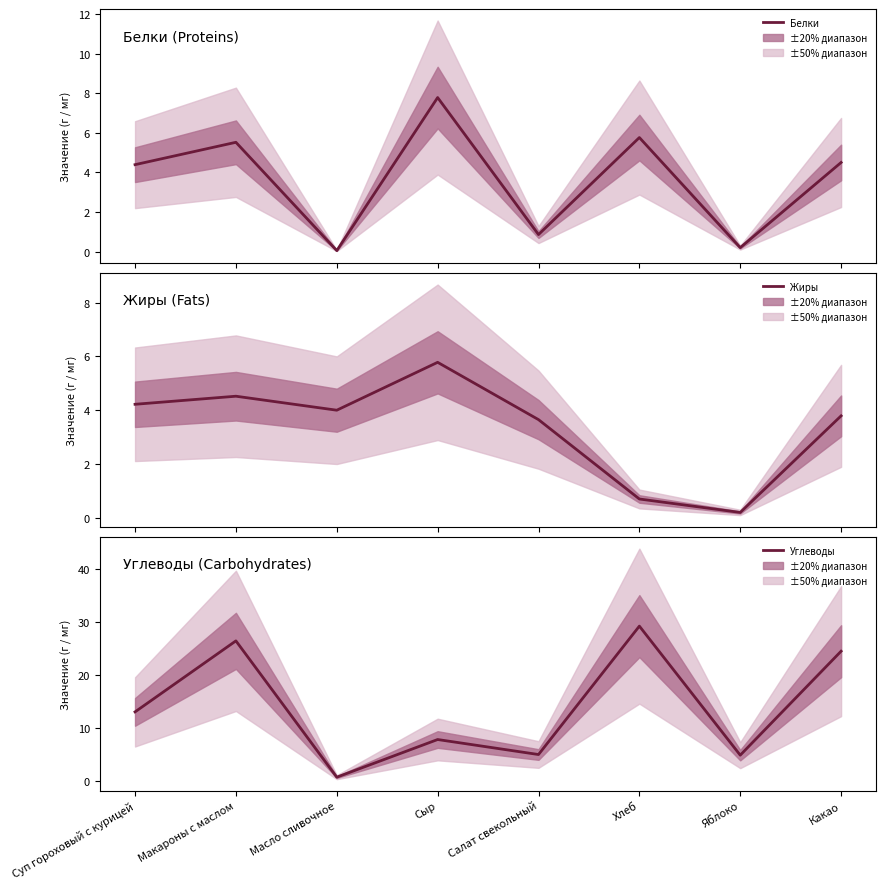

How many data points in Углеводы are less than 13?

4